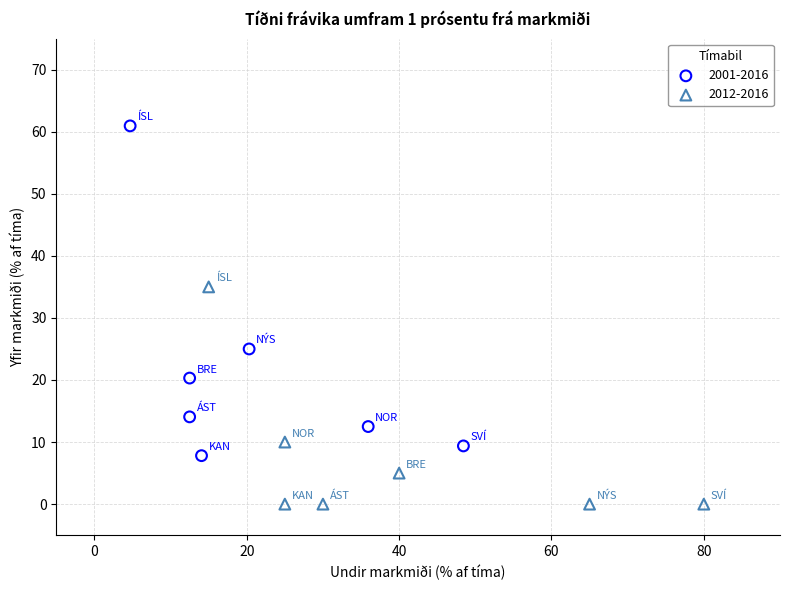

Which series has the widest spread of Y values?

2001-2016